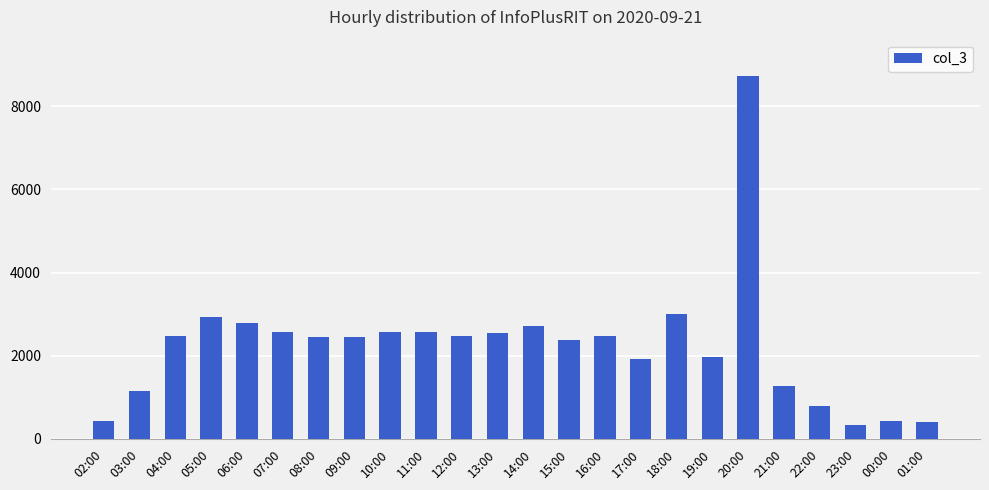

Which category has the highest value across all series?

20:00